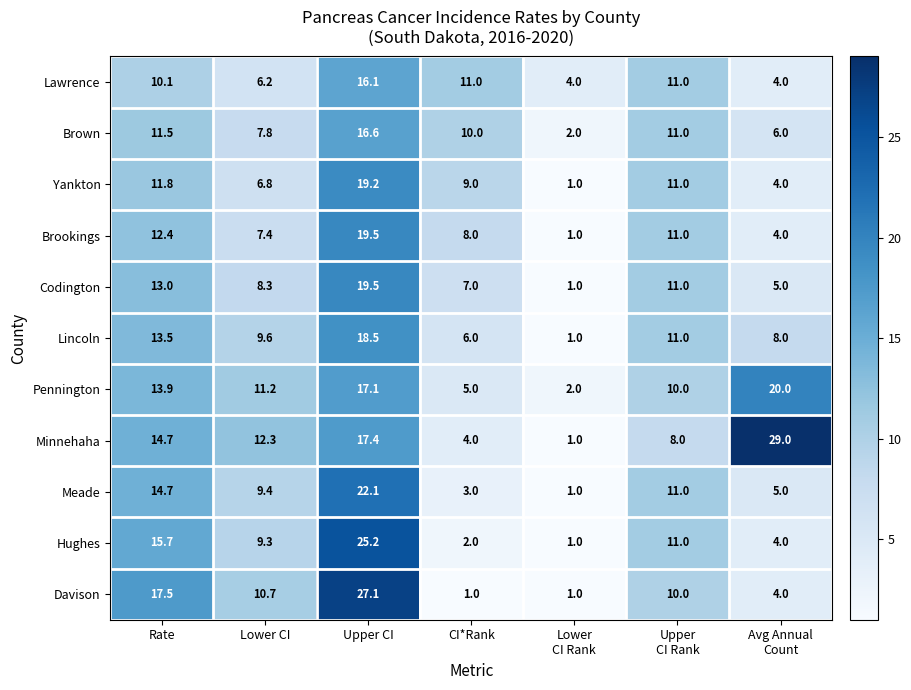

Which series has the largest total across all categories?

Minnehaha